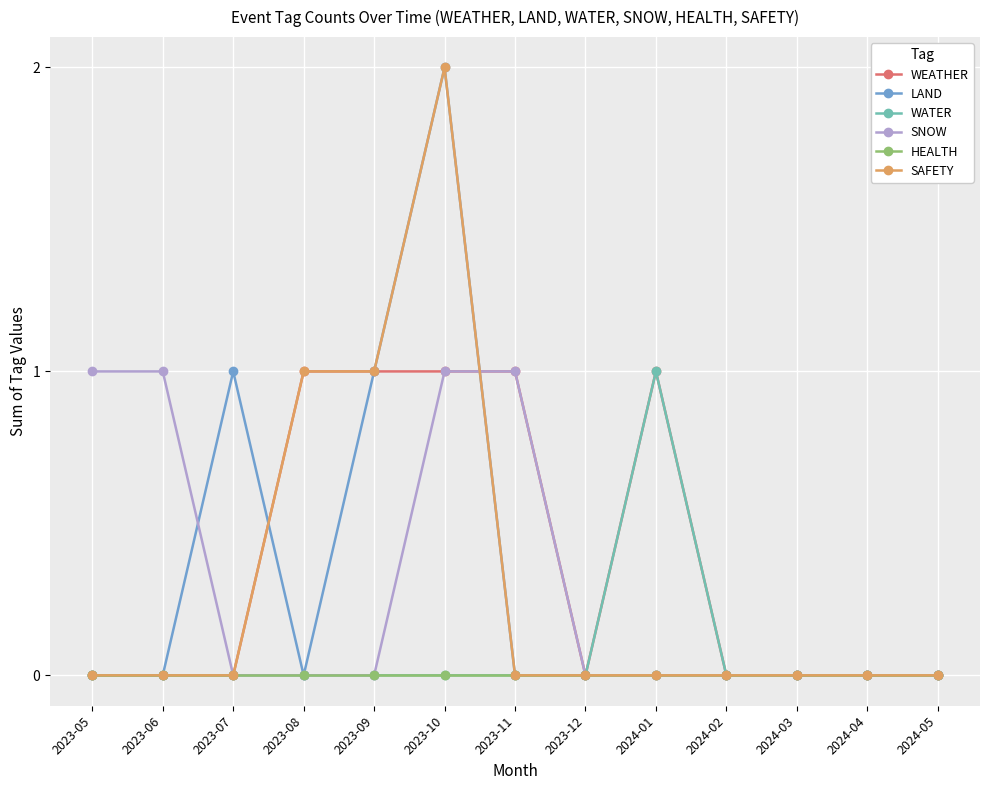

Reading left to right, what are all the values shown in this chart?

WEATHER: 2023-05=0	2023-06=0	2023-07=0	2023-08=1	2023-09=1	2023-10=1	2023-11=1	2023-12=0	2024-01=1	2024-02=0	2024-03=0	2024-04=0	2024-05=0
LAND: 2023-05=0	2023-06=0	2023-07=1	2023-08=0	2023-09=1	2023-10=2	2023-11=0	2023-12=0	2024-01=0	2024-02=0	2024-03=0	2024-04=0	2024-05=0
WATER: 2023-05=0	2023-06=0	2023-07=0	2023-08=0	2023-09=0	2023-10=0	2023-11=0	2023-12=0	2024-01=1	2024-02=0	2024-03=0	2024-04=0	2024-05=0
SNOW: 2023-05=1	2023-06=1	2023-07=0	2023-08=0	2023-09=0	2023-10=1	2023-11=1	2023-12=0	2024-01=0	2024-02=0	2024-03=0	2024-04=0	2024-05=0
HEALTH: 2023-05=0	2023-06=0	2023-07=0	2023-08=0	2023-09=0	2023-10=0	2023-11=0	2023-12=0	2024-01=0	2024-02=0	2024-03=0	2024-04=0	2024-05=0
SAFETY: 2023-05=0	2023-06=0	2023-07=0	2023-08=1	2023-09=1	2023-10=2	2023-11=0	2023-12=0	2024-01=0	2024-02=0	2024-03=0	2024-04=0	2024-05=0